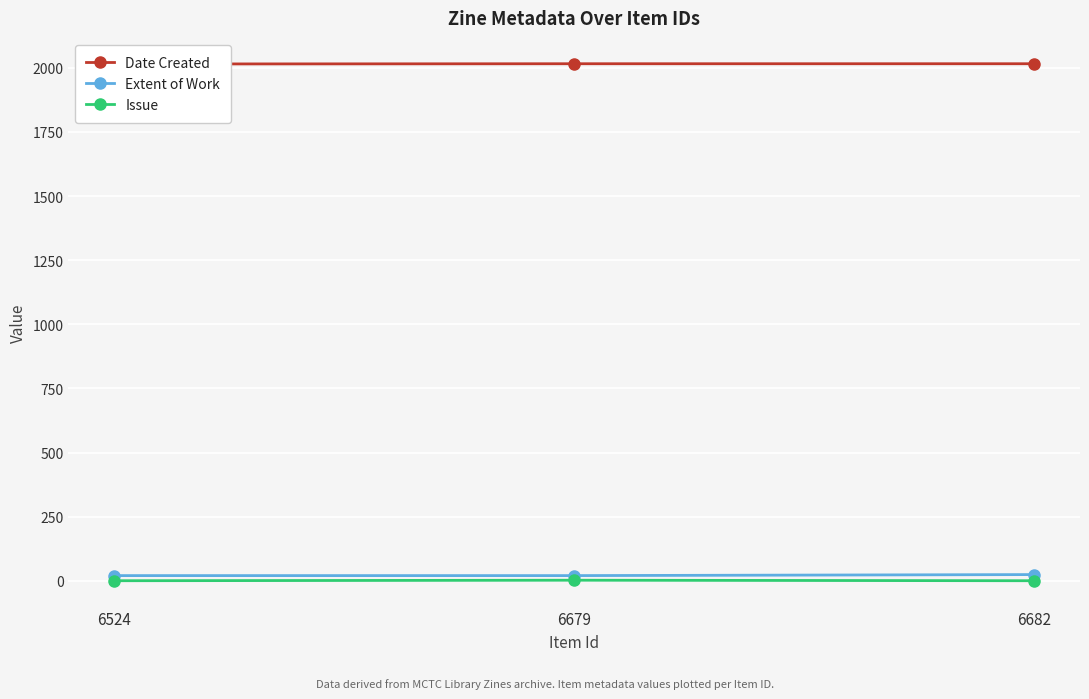

True or false: Issue has a value of -1 at 6524.

False